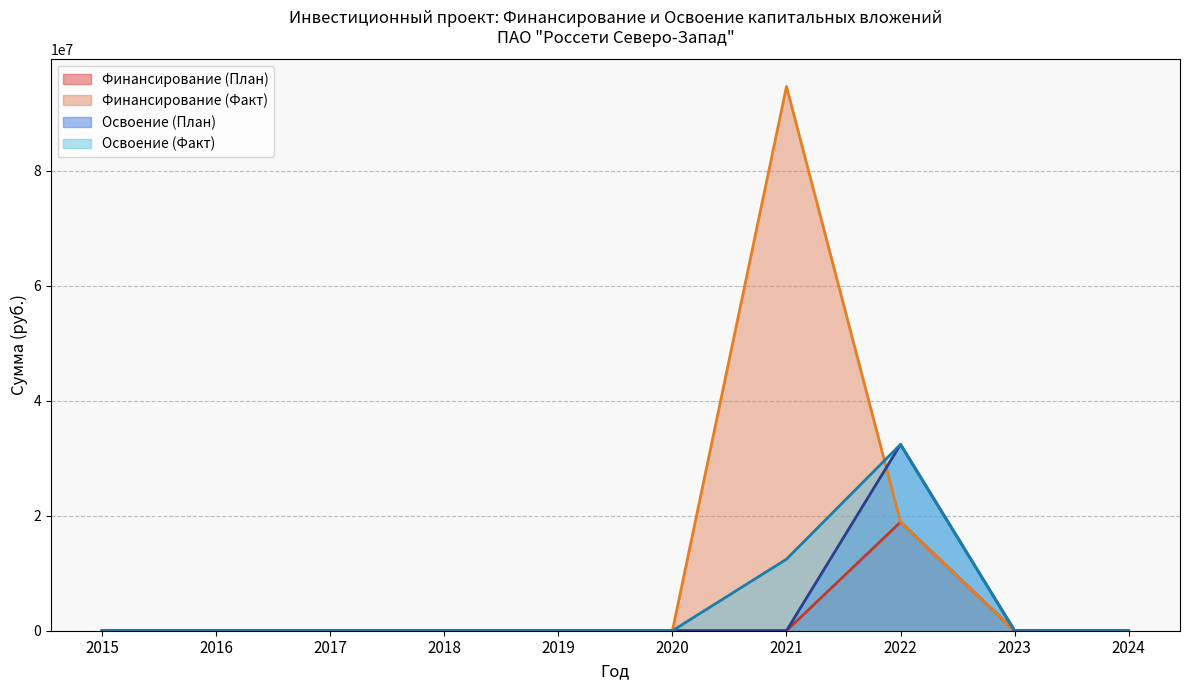

Does the chart display data point markers on the line(s)?

No